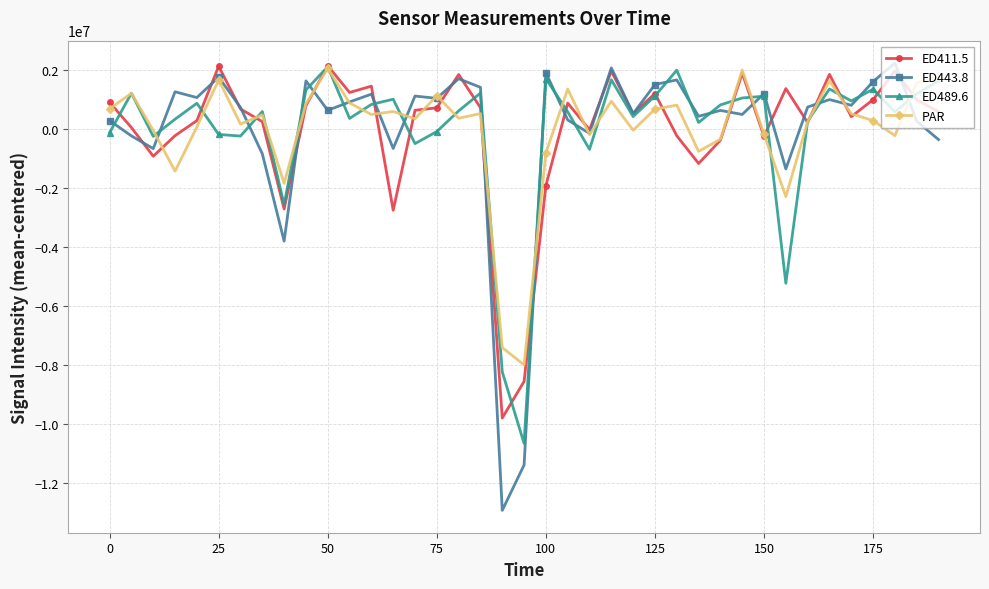

What is the value of the ED489.6 point at the 13th from the left?

841581.4